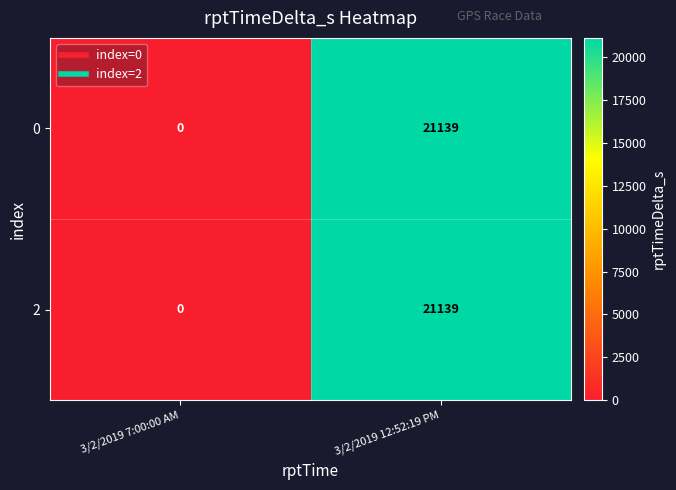

Reading left to right, list all the values displayed in this chart.

0: 0	21139
2: 0	21139